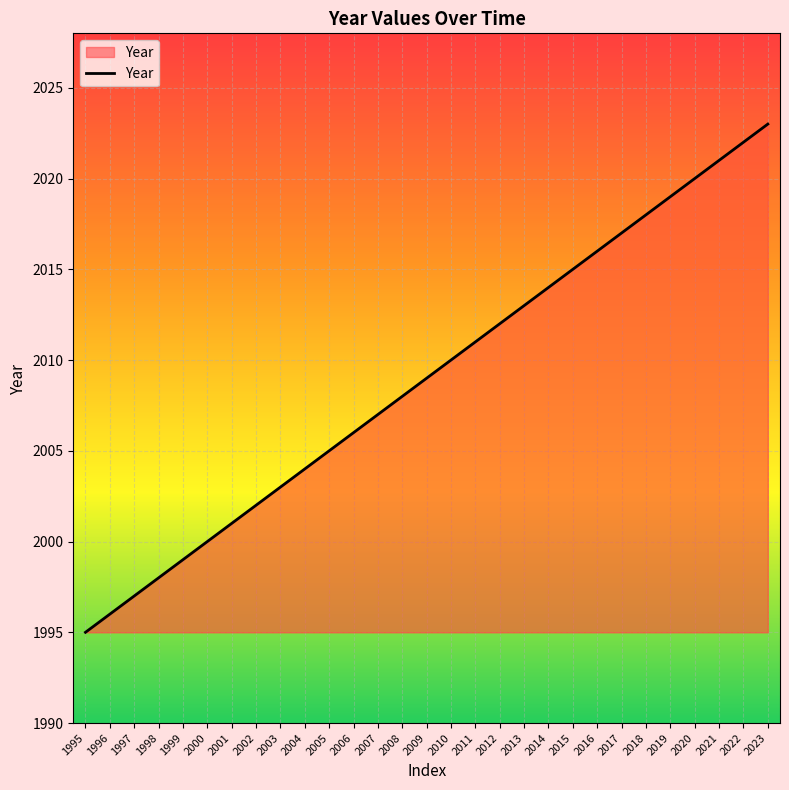

What is the average value?

2009